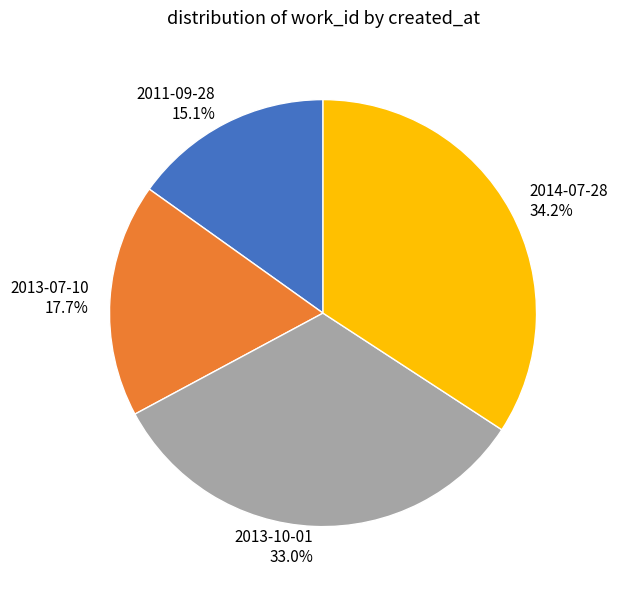

Does 2014-07-28 represent more than half of the total?

No